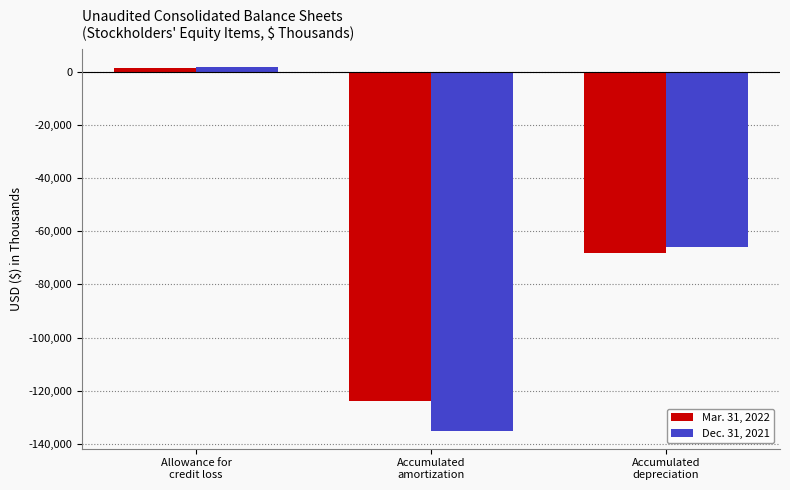

Rank the series by their maximum value, from lowest to highest.

Mar. 31, 2022, Dec. 31, 2021